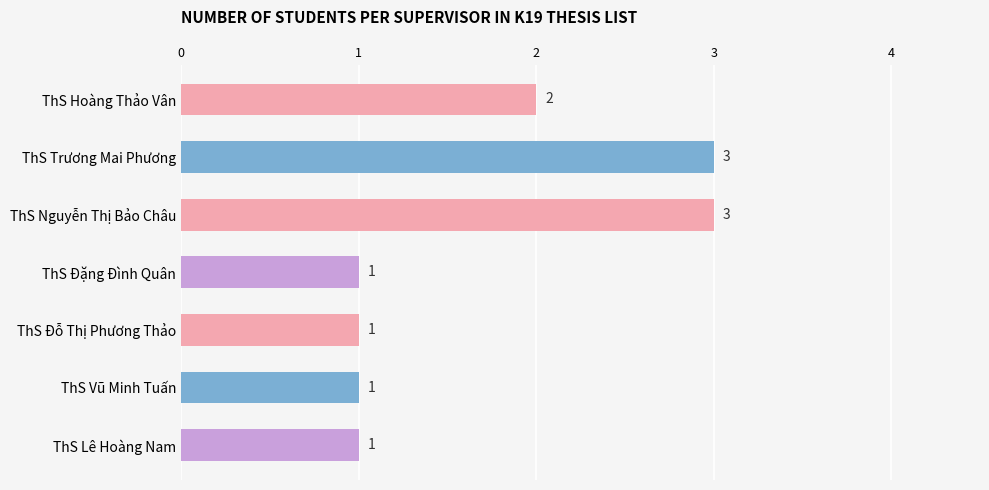

What position from the bottom is ThS Hoàng Thảo Vân?

7